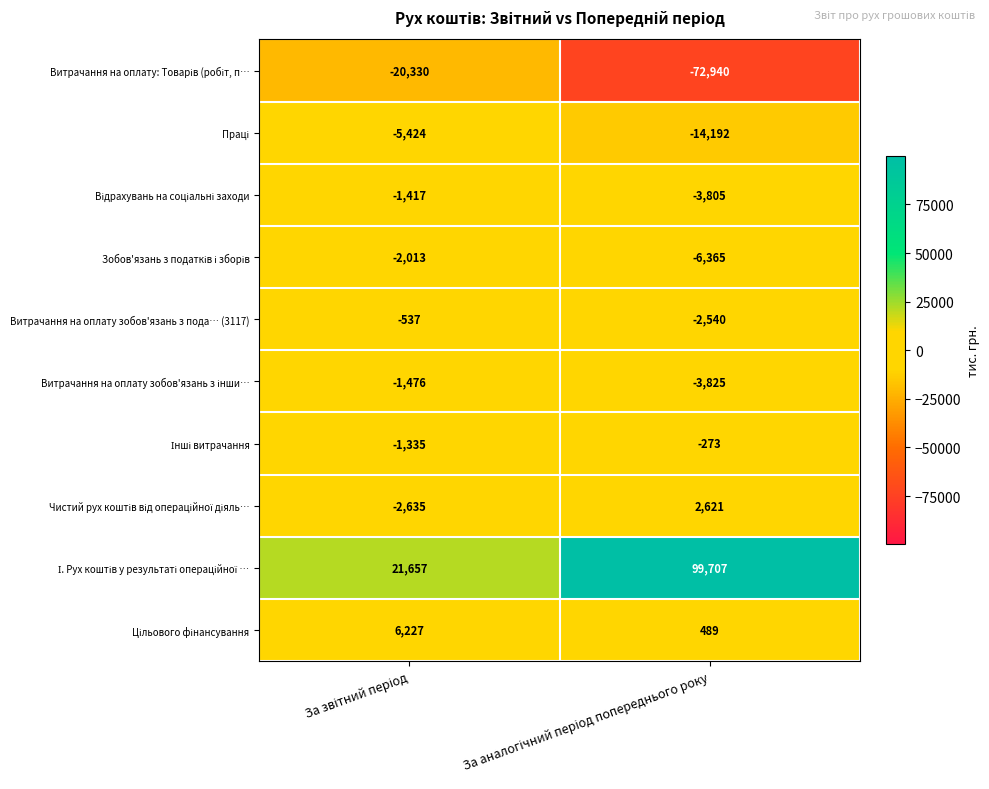

What is the greatest value displayed?

99707